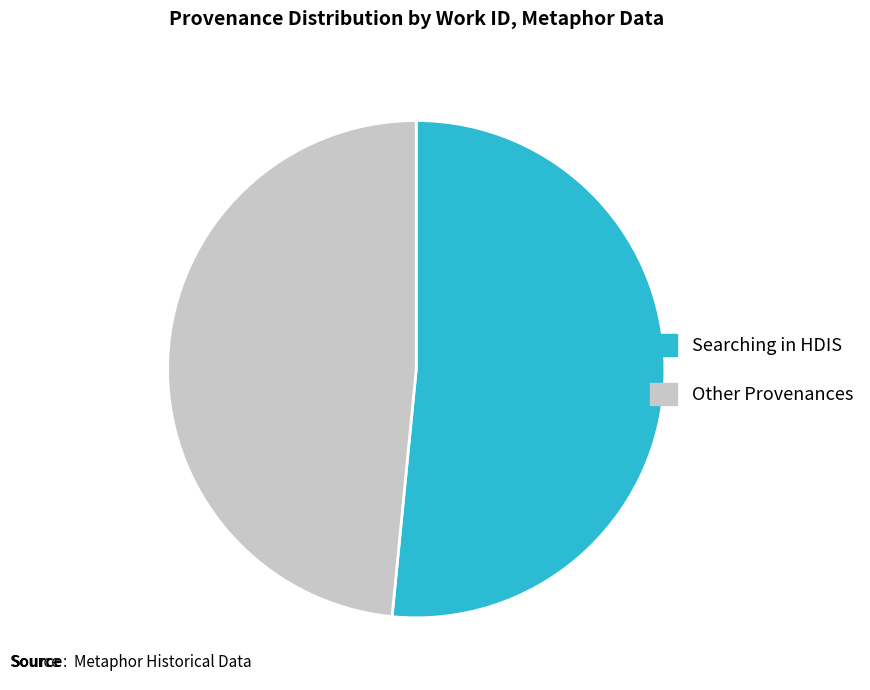

What is the smallest slice in the pie chart?

Other Provenances